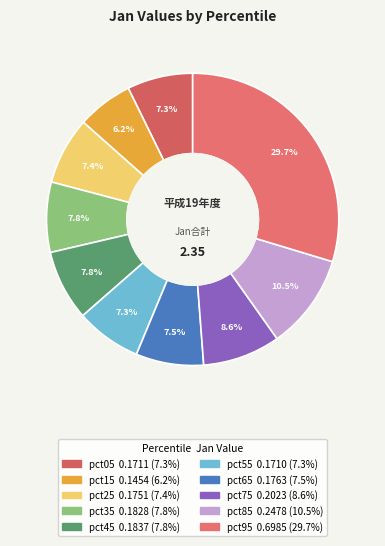

Count the number of slices in the pie.

10